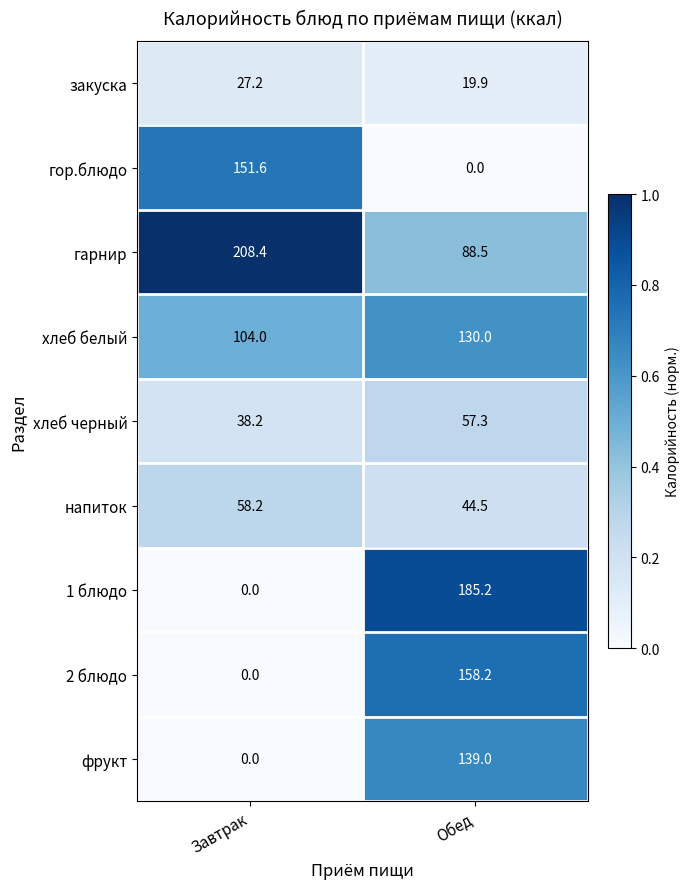

What is the difference between the maximum and minimum values in the хлеб белый series?

26.0